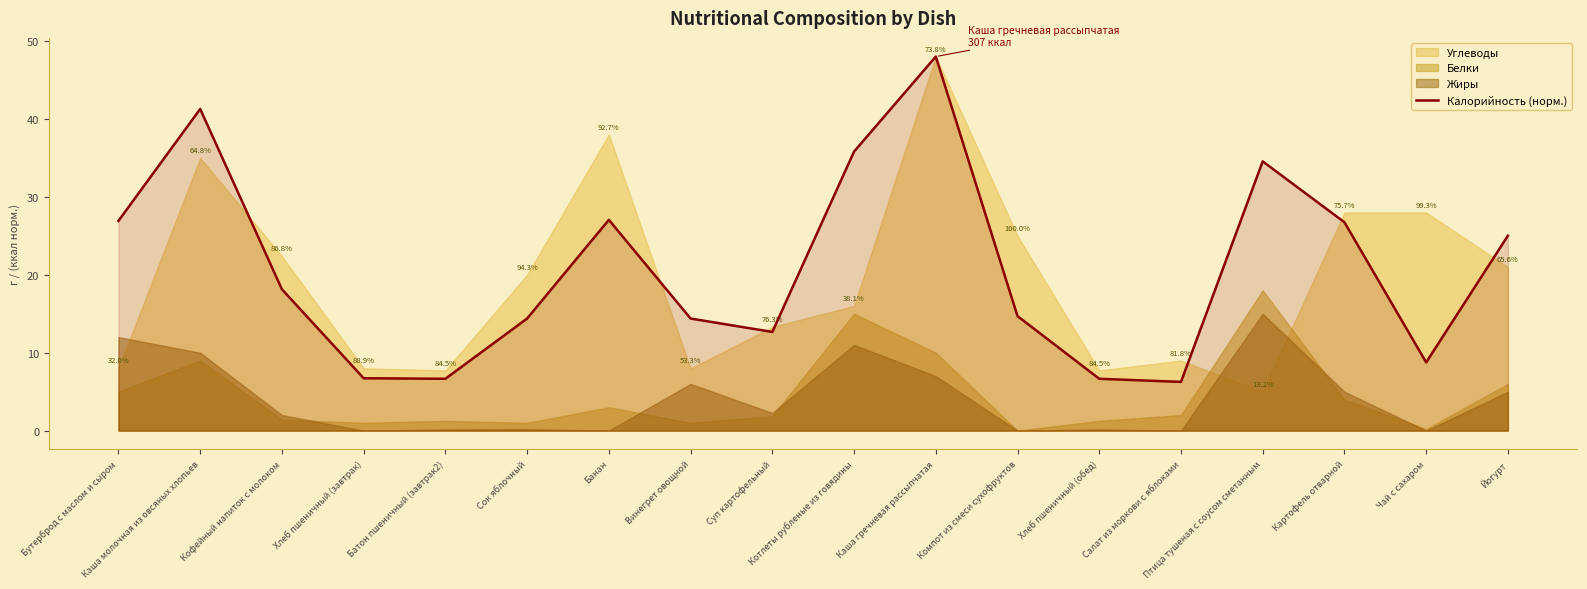

What is the smallest value displayed?

6.3